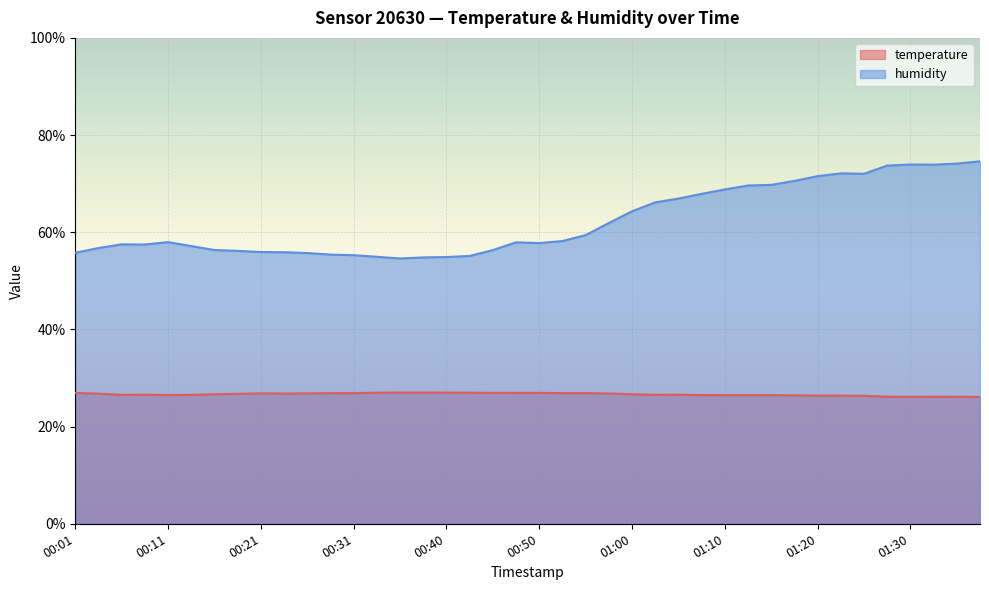

Which series changed the most between 00:18 and 00:35?

humidity